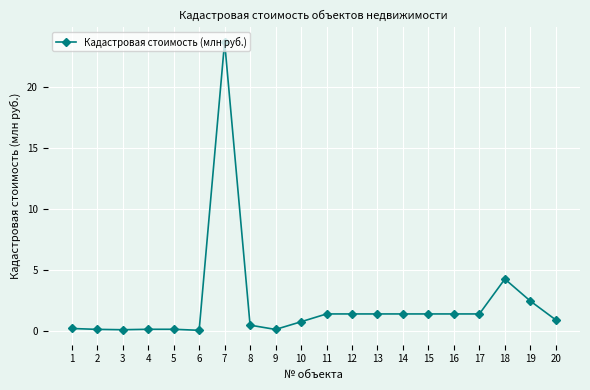

True or false: the data shows 2.5 at 11.

False